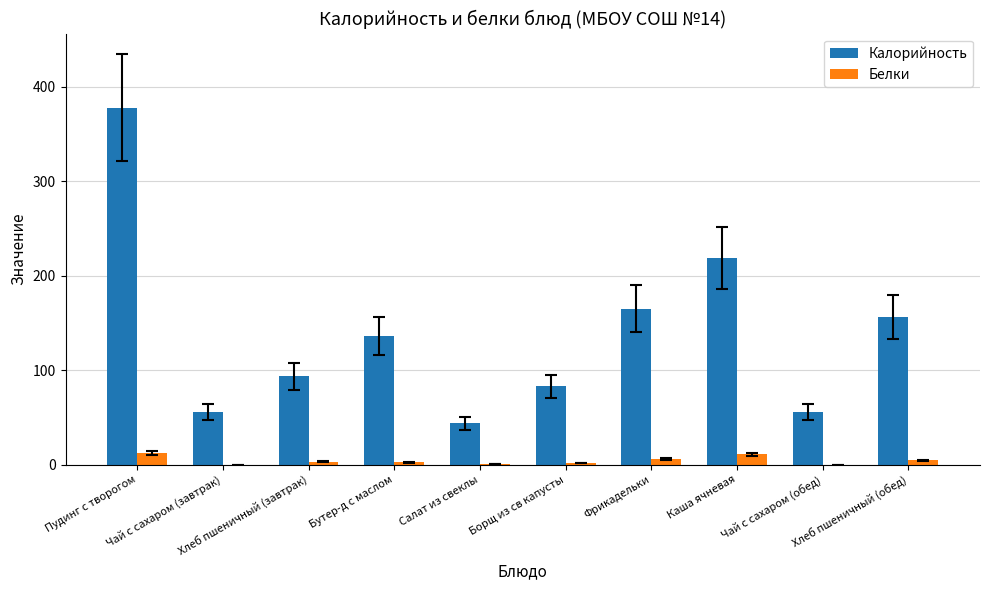

Does the chart contain stacked bars?

No